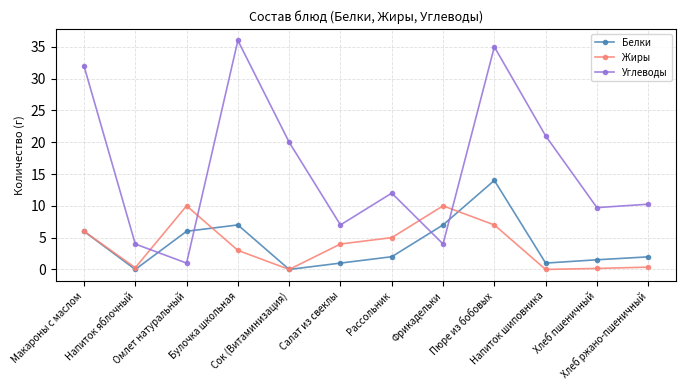

Is it true that Жиры equals 10.0 at Макароны с маслом?

False